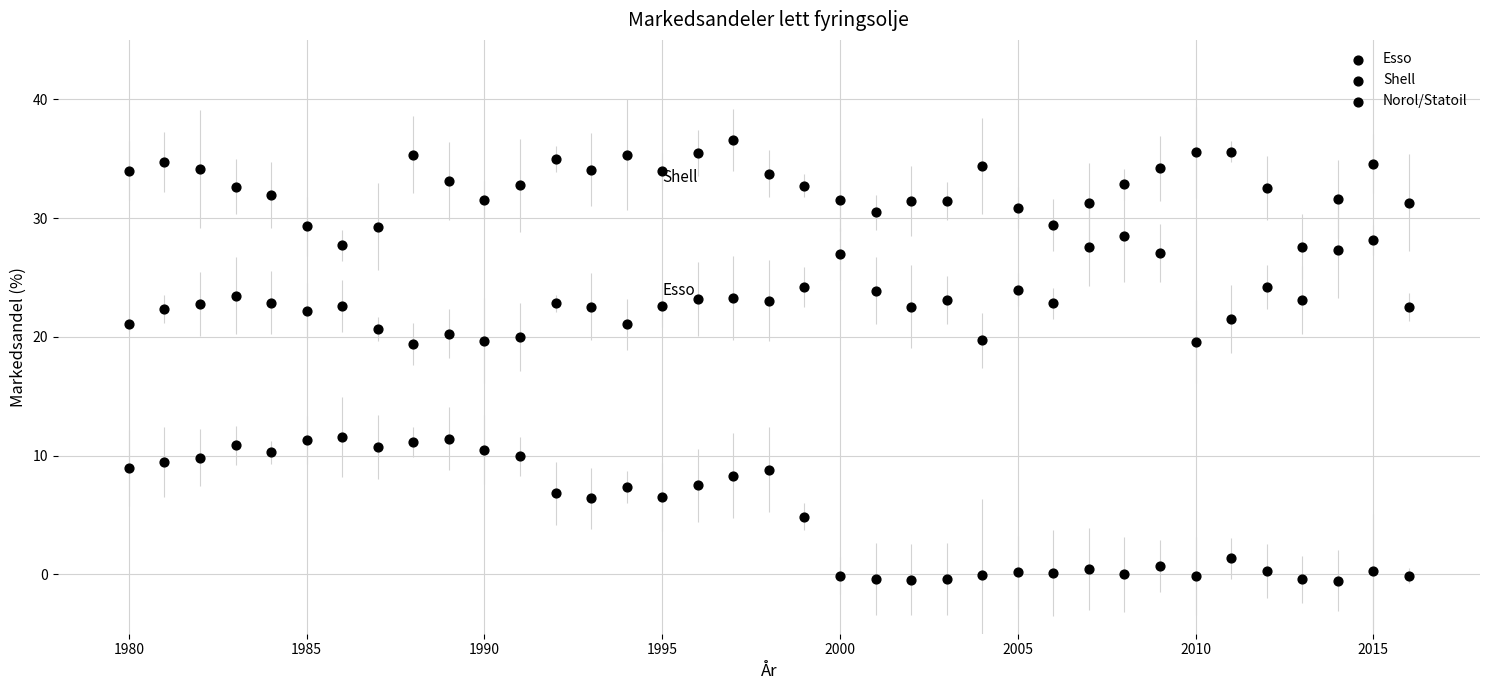

How many points are shown in the scatter plot?

111